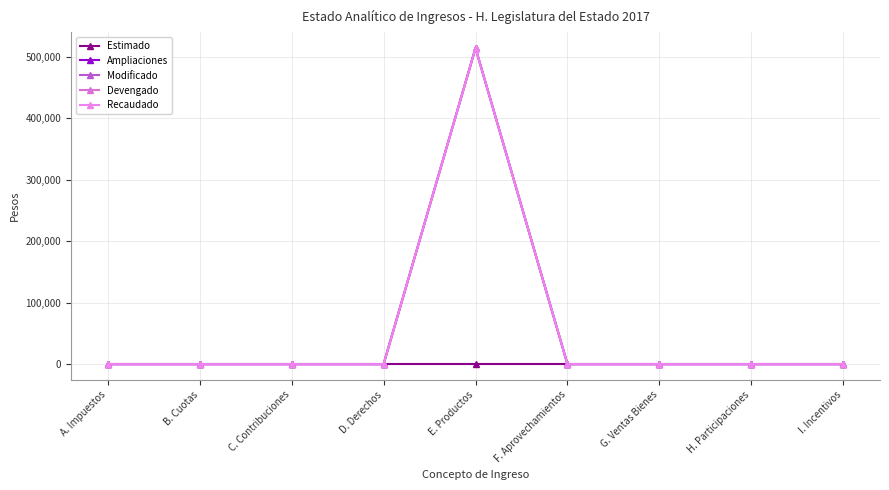

What is the sum of all Ampliaciones values?

513922